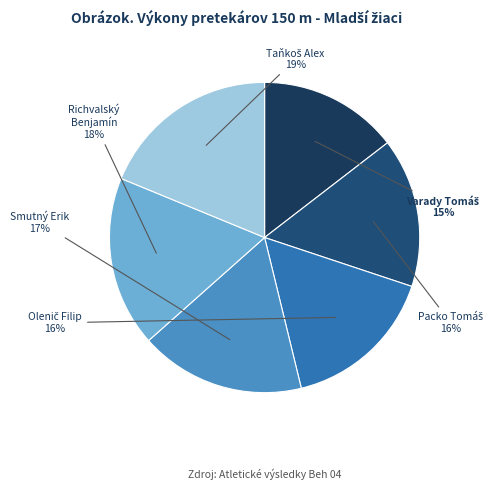

Combined, do Richvalský Benjamín and Smutný Erik account for over 50%?

No